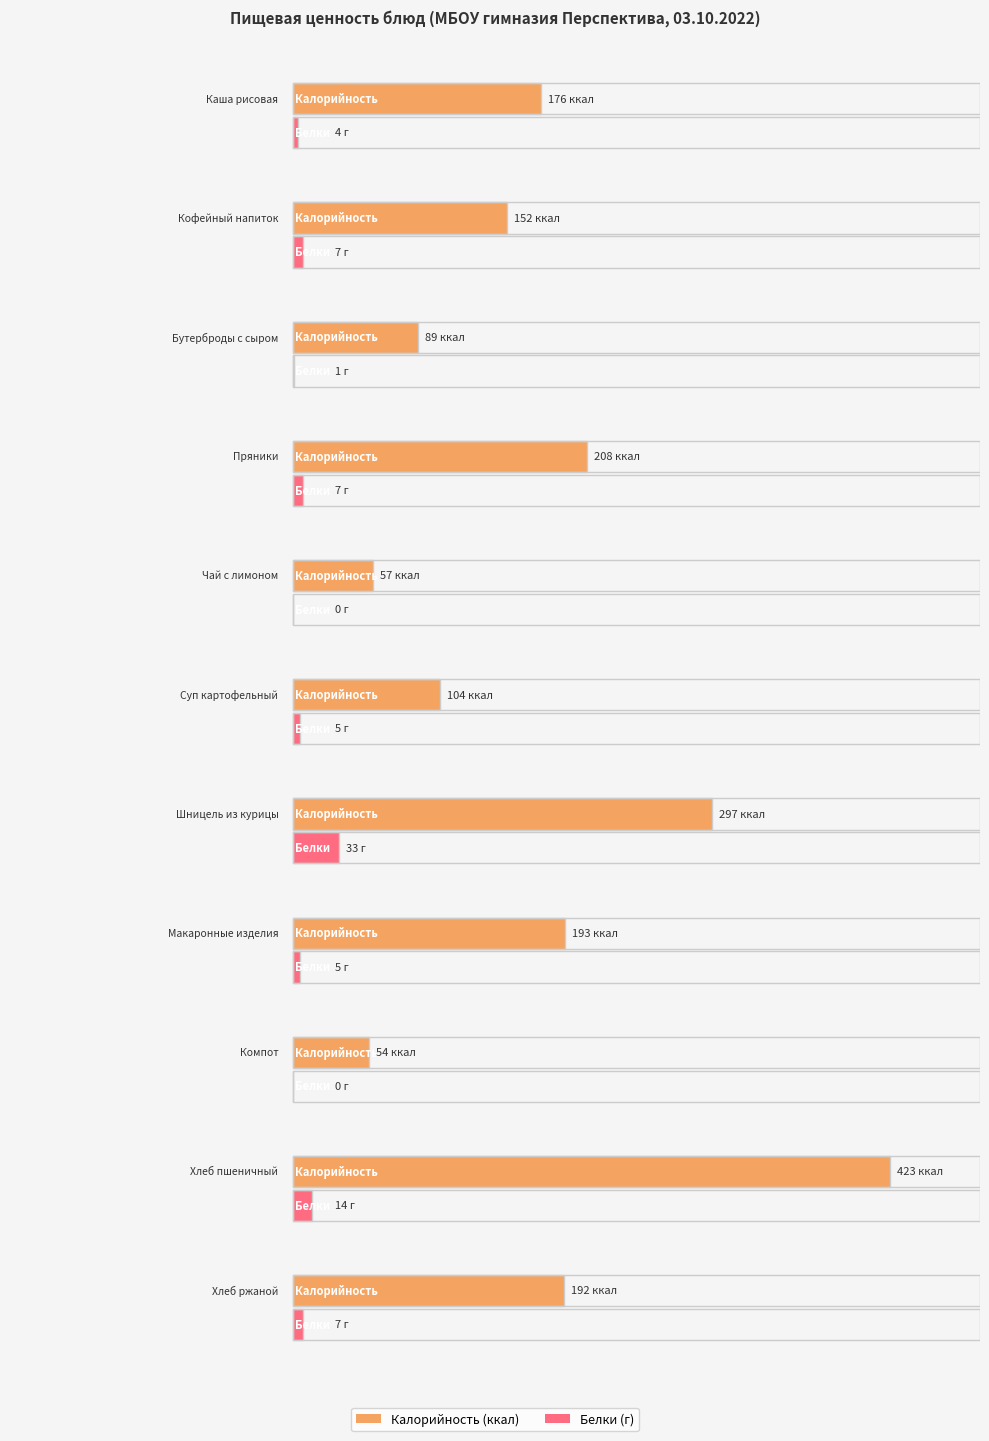

Which series has the widest spread of values?

Калорийность